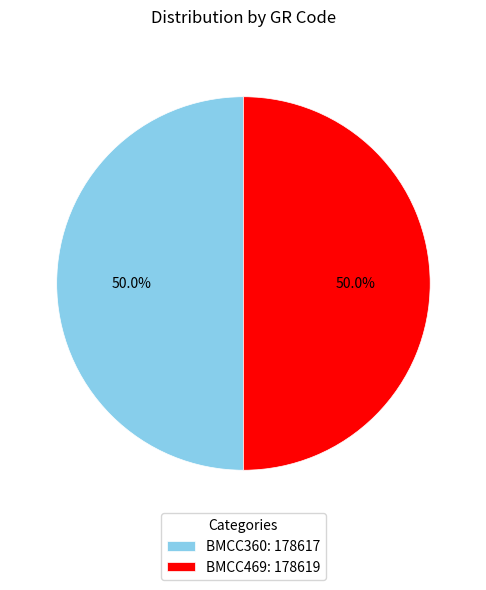

Approximately how many times larger is the value at BMCC360 compared to BMCC469?

1.0